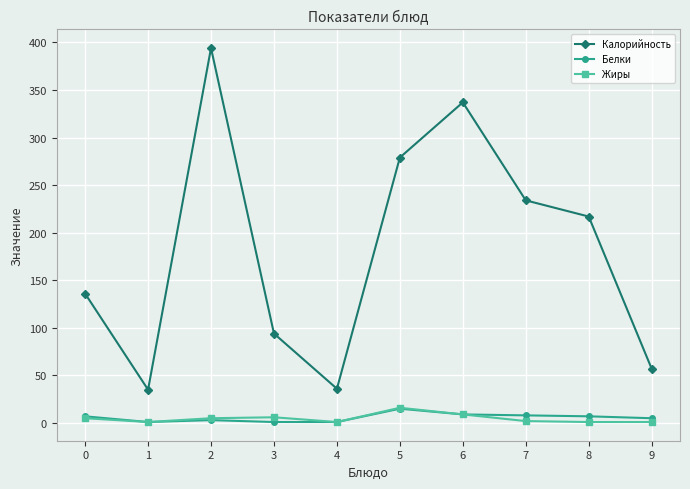

What are all the series names shown in the legend?

Калорийность, Белки, Жиры